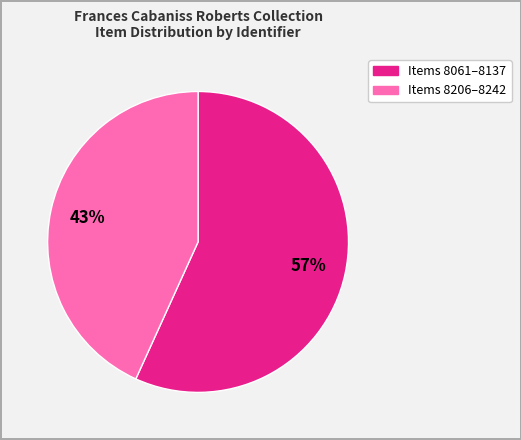

To the nearest percent, what is the average slice percentage?

50%